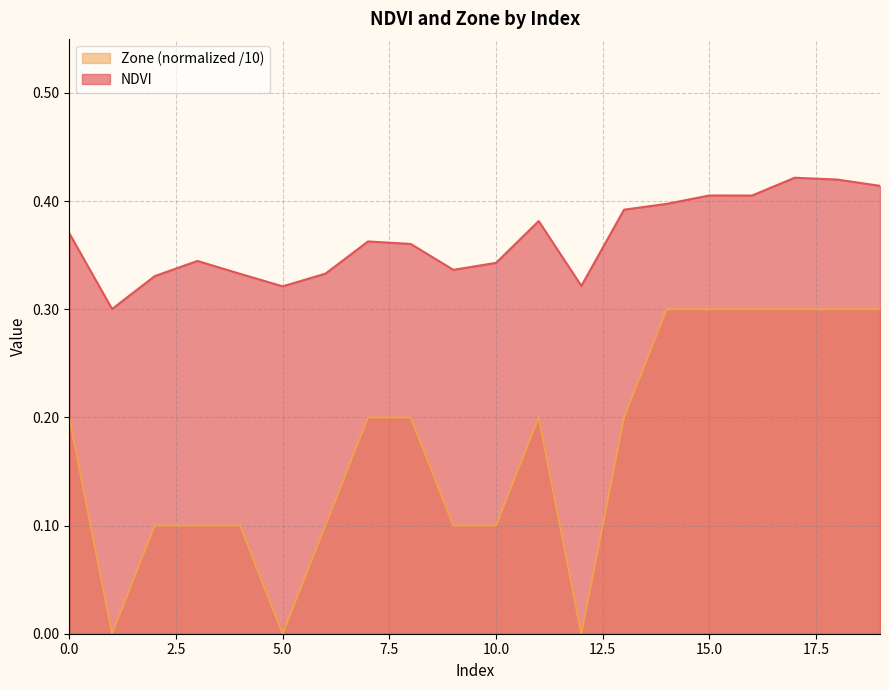

What is the maximum value shown in the chart?

0.4